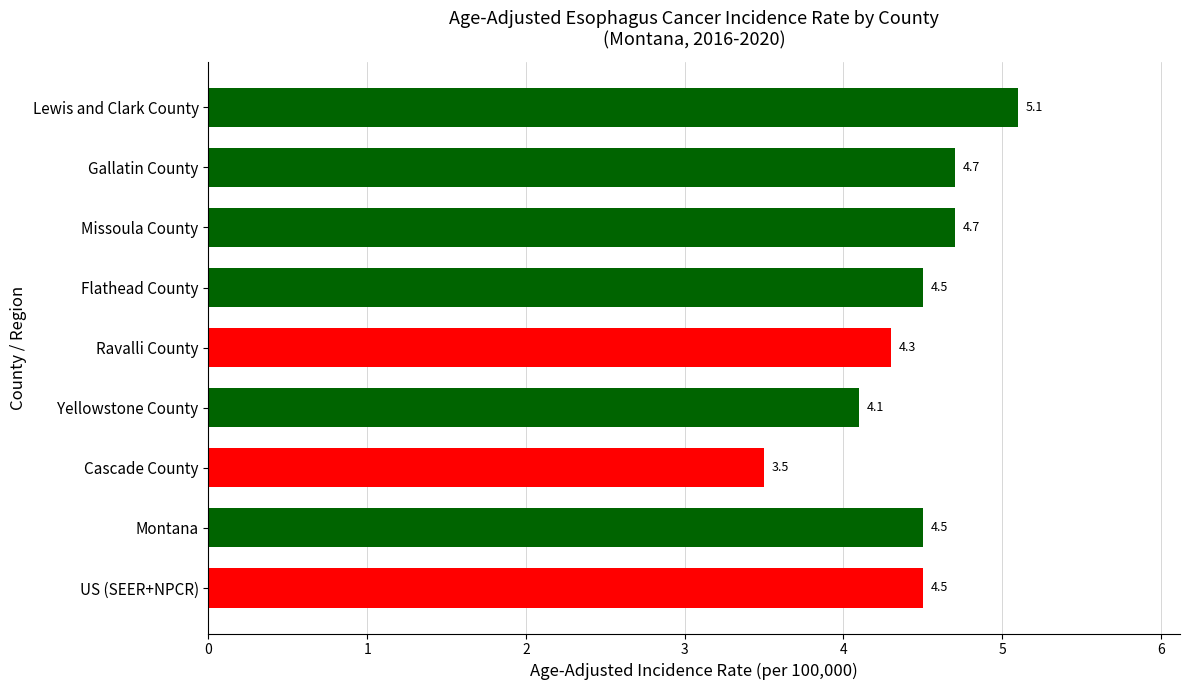

What is the average value?

4.4